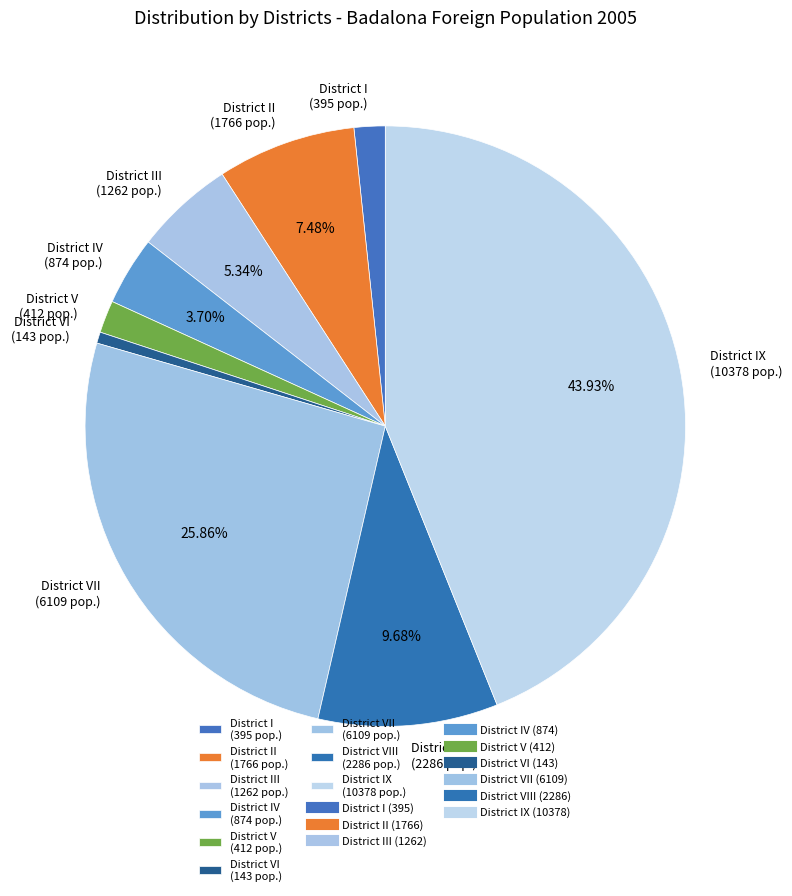

Is the sum of District IX (10378 pop.) and District VI (143 pop.) greater than half?

No